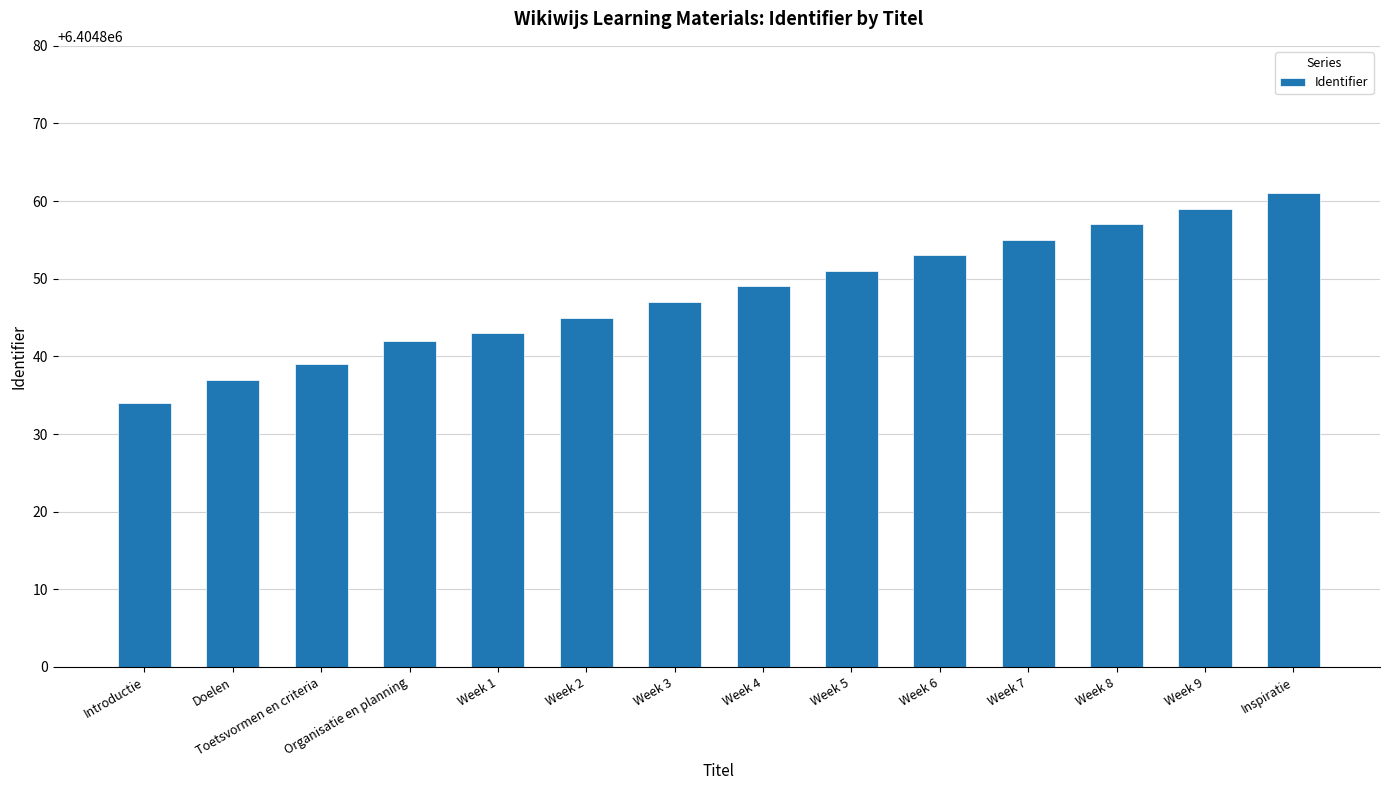

Which category has the lowest value across all series?

Introductie